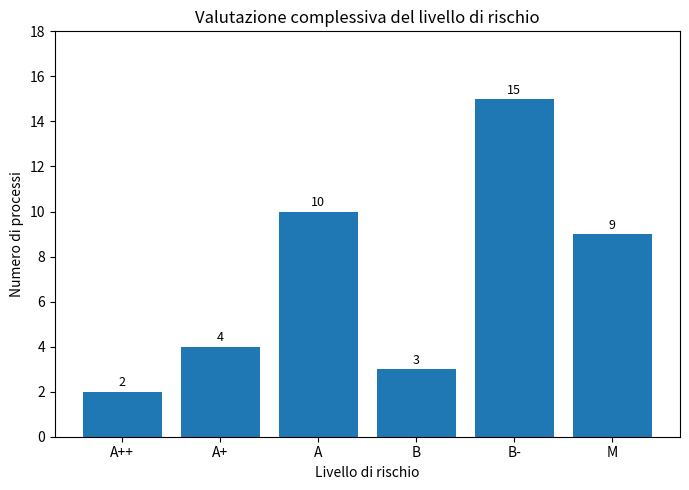

What is the change in value from A+ to M?

+5